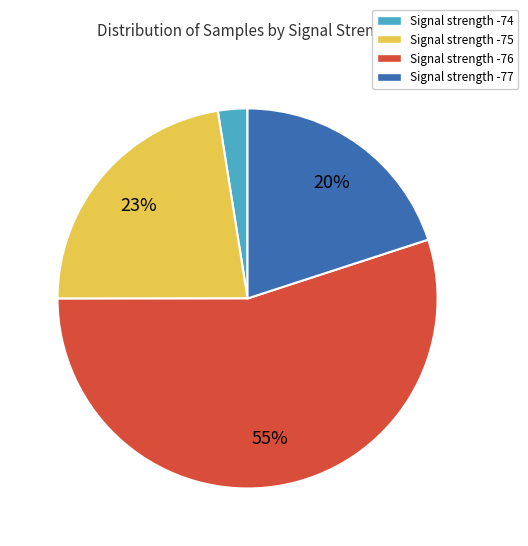

Is there a majority slice in this chart?

Yes